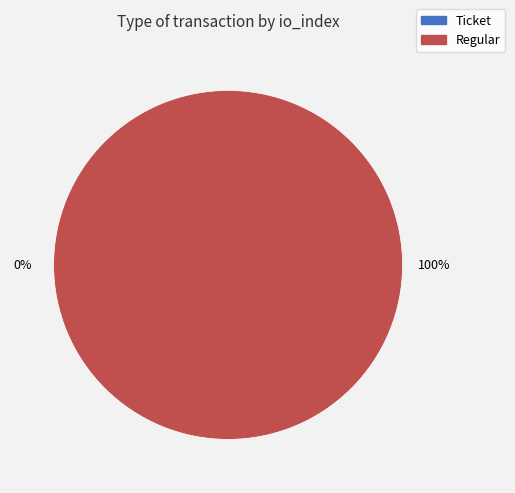

Is the sum of Ticket and Regular greater than half?

Yes